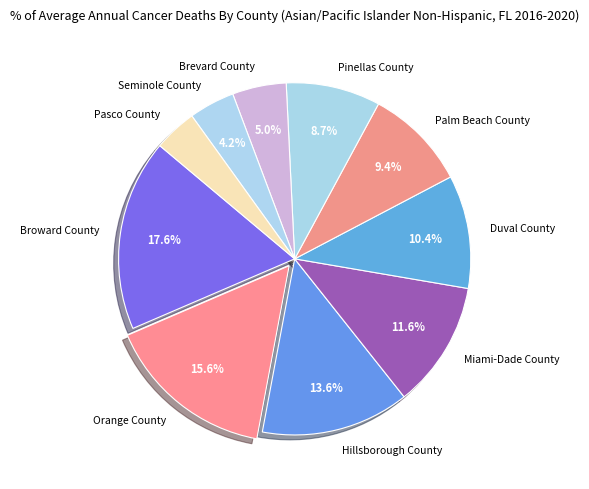

Which has a higher value, Orange County or Brevard County?

Orange County